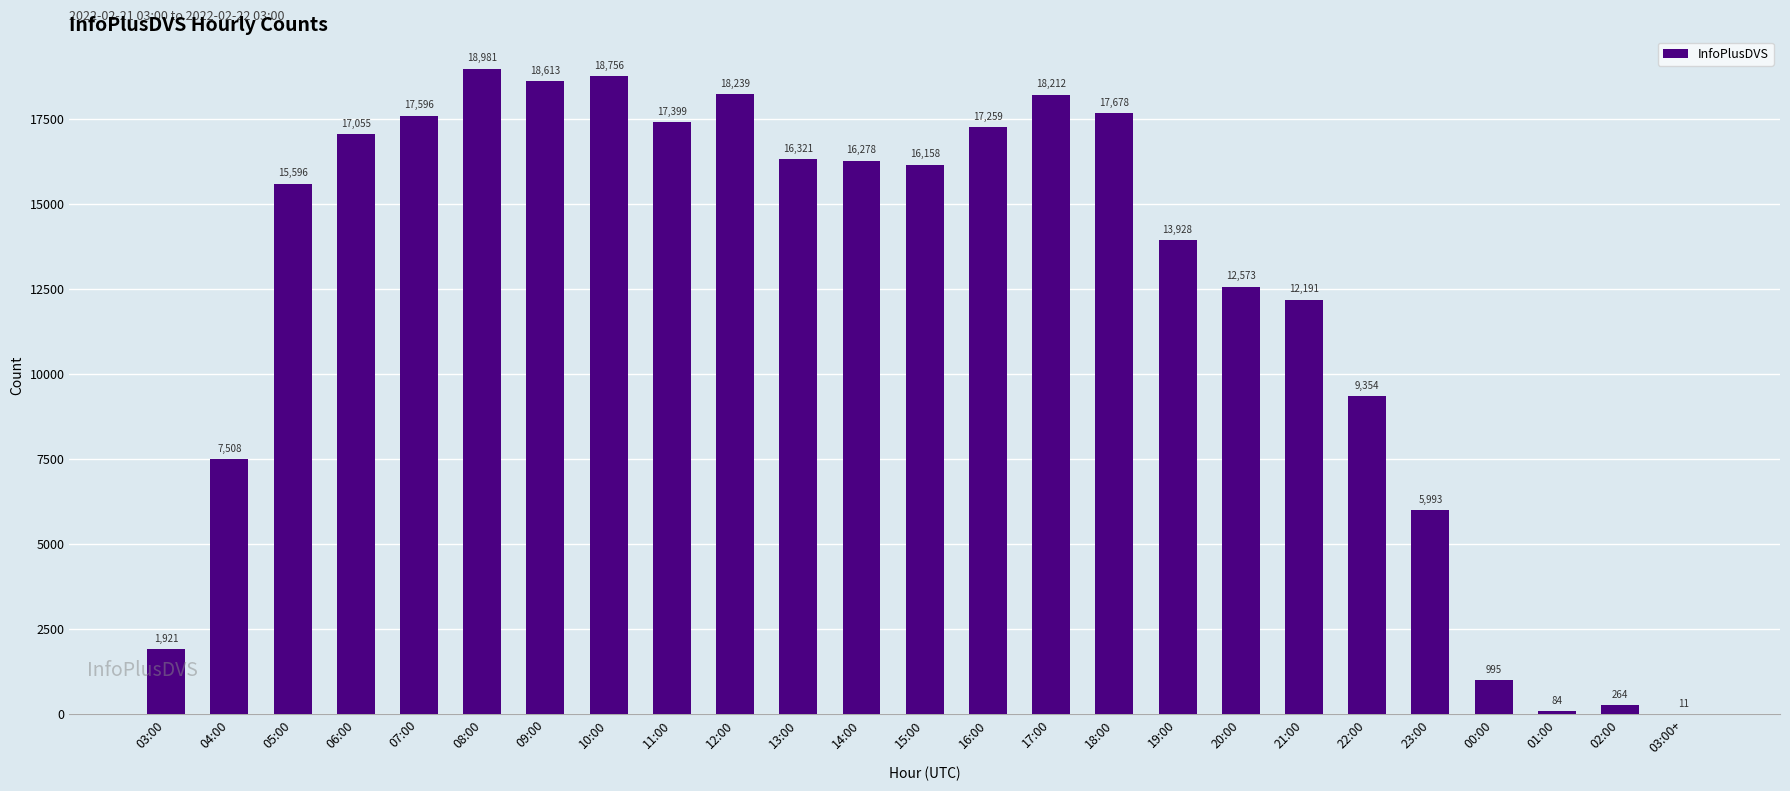

How many series are shown in this chart?

1